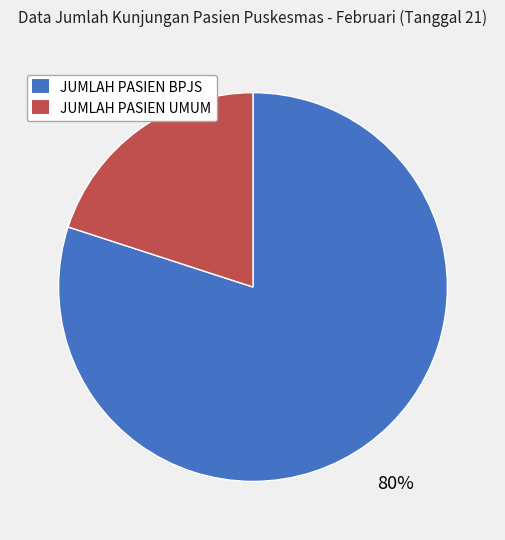

Approximately how many times larger is the value at JUMLAH PASIEN BPJS compared to JUMLAH PASIEN UMUM?

4.0